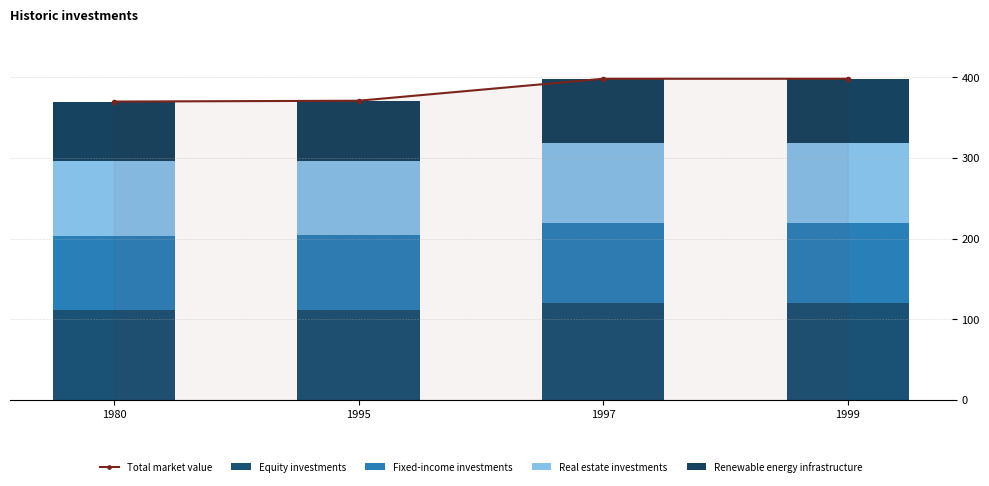

Between 1980 and 1999, which series saw the biggest shift?

Total market value